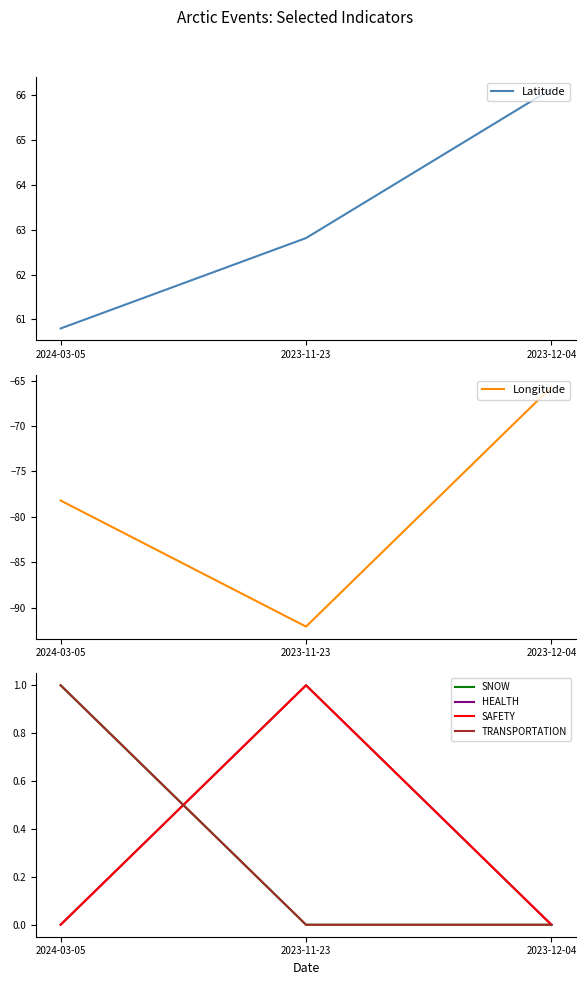

At which label is SNOW closest to 0?

2023-11-23